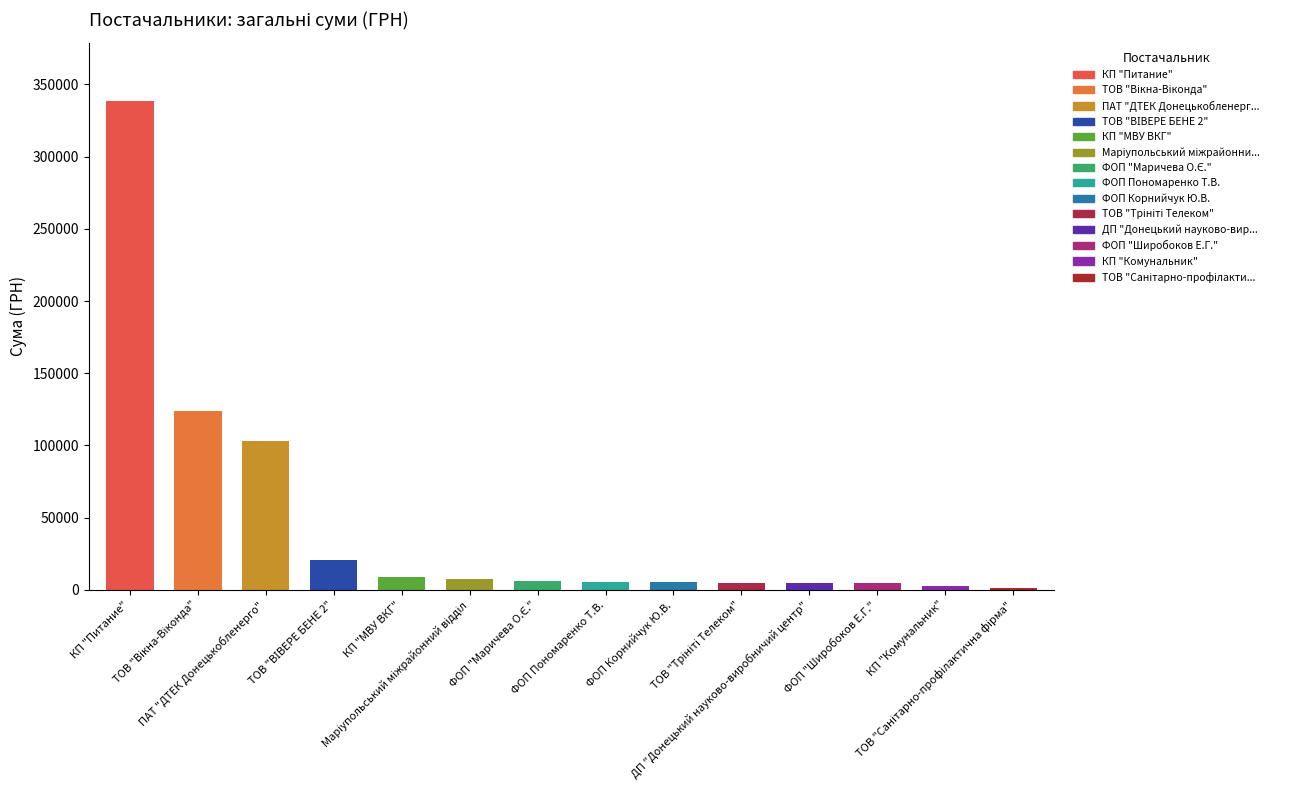

At which label does the data first exceed 5994?

КП "Питание"